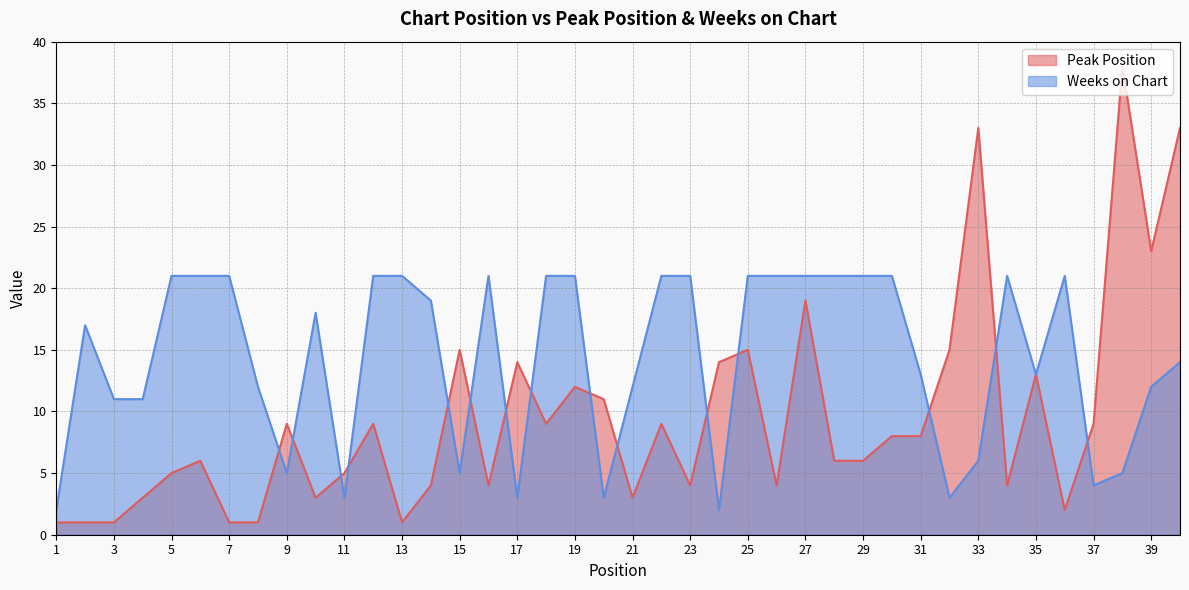

What are all the series names shown in the legend?

Peak Position, Weeks on Chart